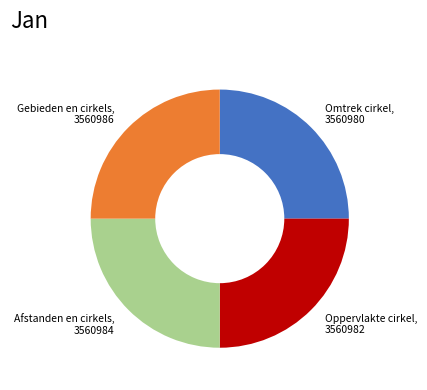

Does any single category account for the majority?

No